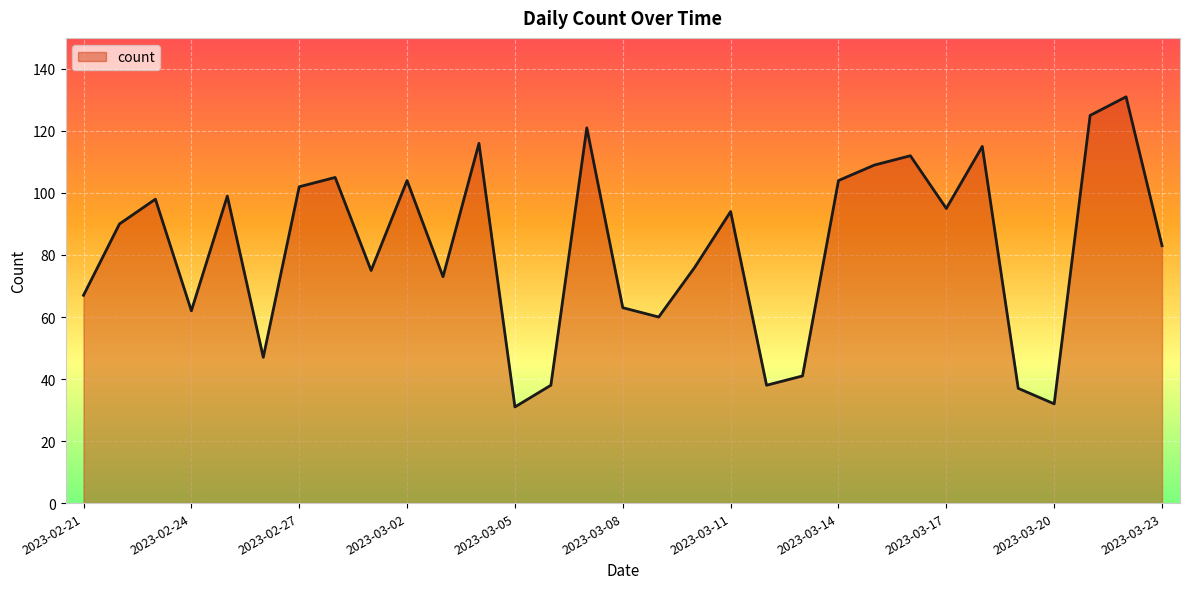

What is the minimum value shown in the chart?

31